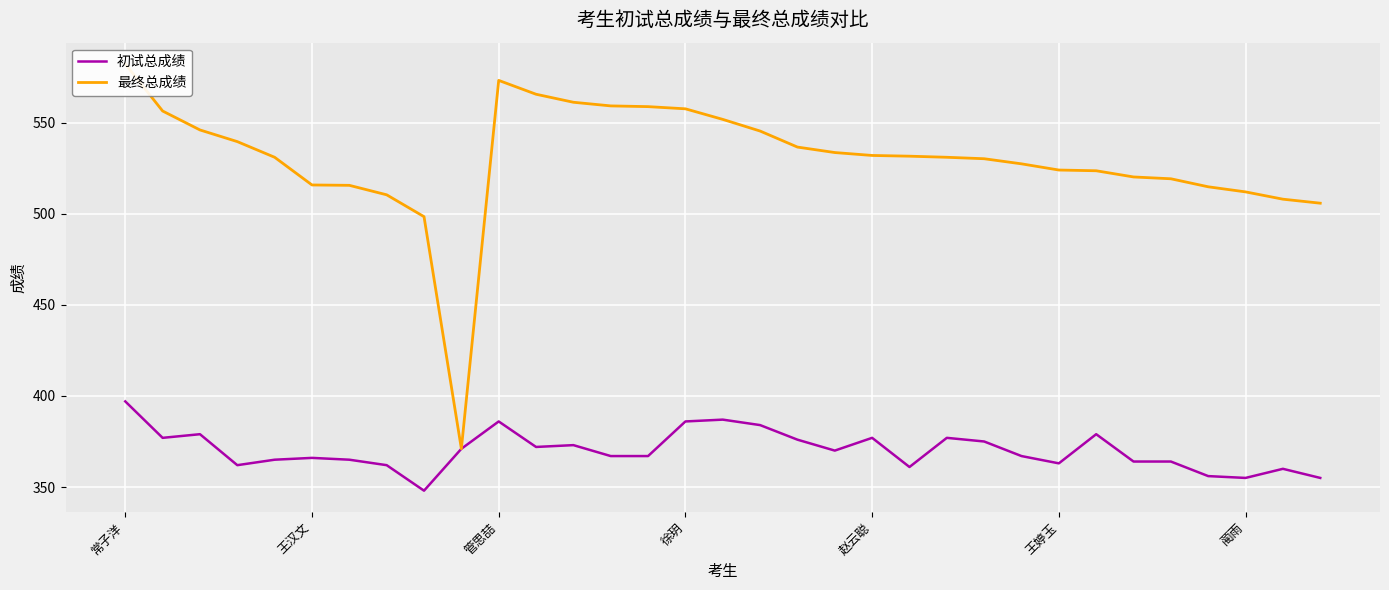

Is it true that 初试总成绩 equals 173 at 王婷玉?

False